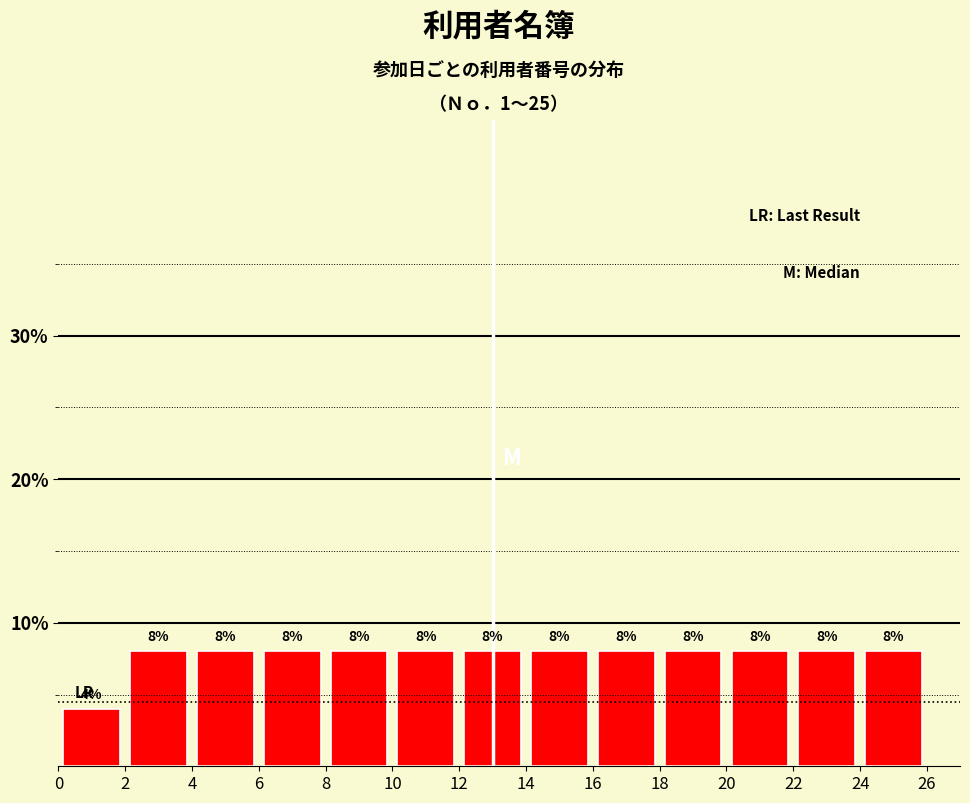

Reading left to right, list every bar in this chart as the range it spans on the x-axis followed by its height.

0 to 2: 4
2 to 4: 8
4 to 6: 8
6 to 8: 8
8 to 10: 8
10 to 12: 8
12 to 14: 8
14 to 16: 8
16 to 18: 8
18 to 20: 8
20 to 22: 8
22 to 24: 8
24 to 26: 8